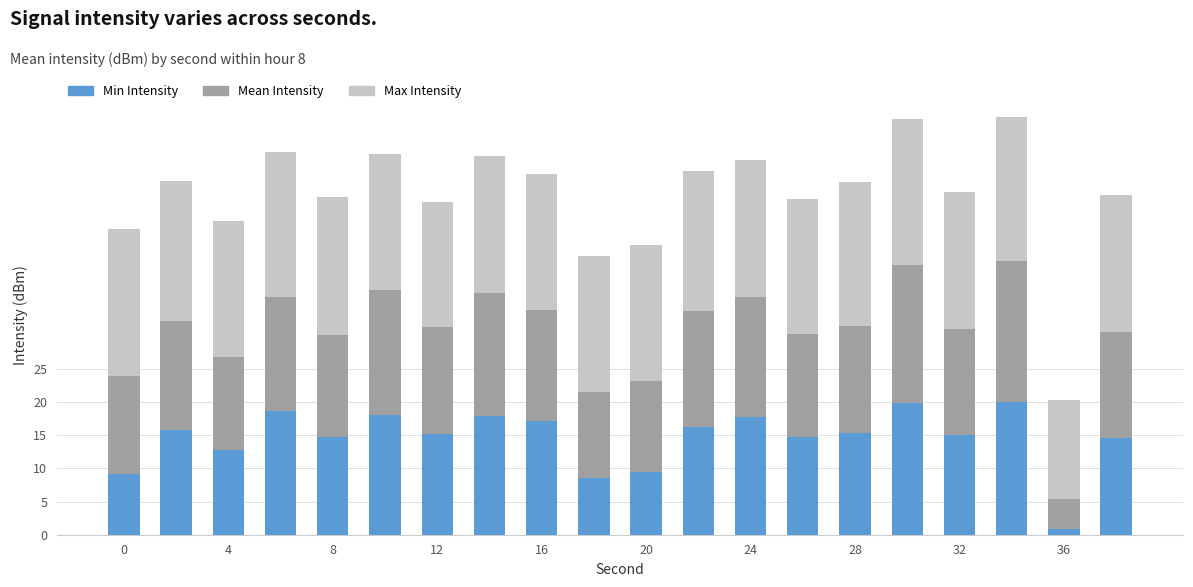

What is the difference between the second highest and minimum values in the Min Intensity series?

19.1